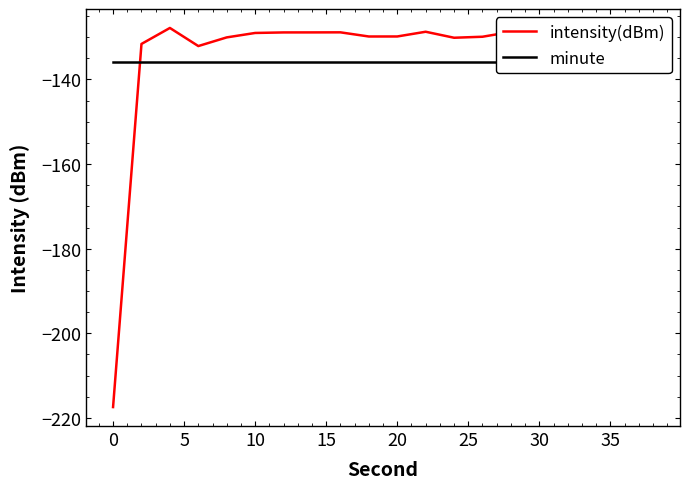

What is the maximum value for intensity(dBm)?

-127.8